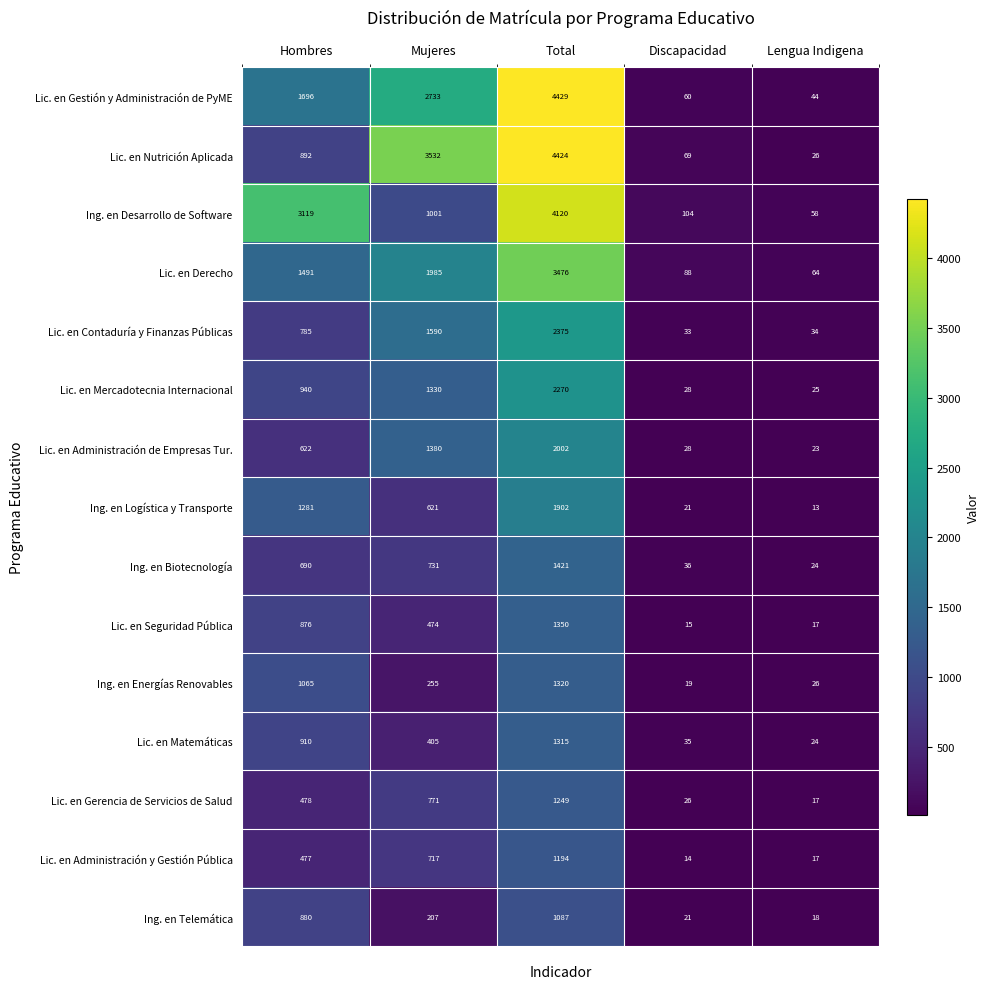

Which label corresponds to the largest value in the chart?

Total